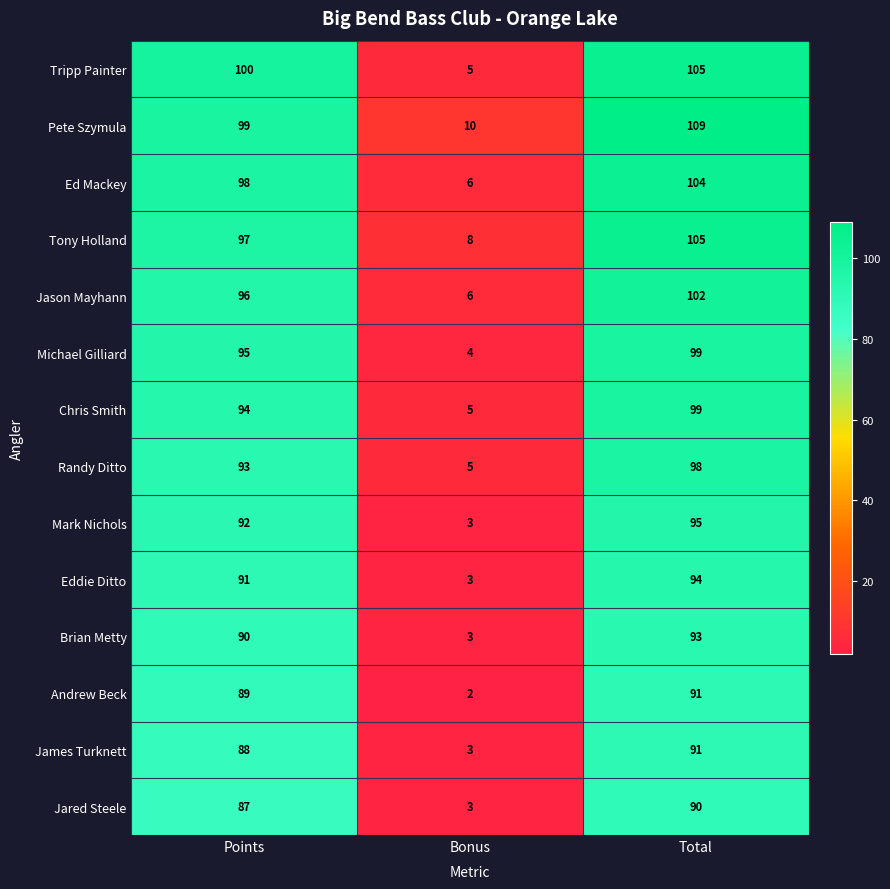

The Brian Metty series shows 2 at Bonus. True or false?

False